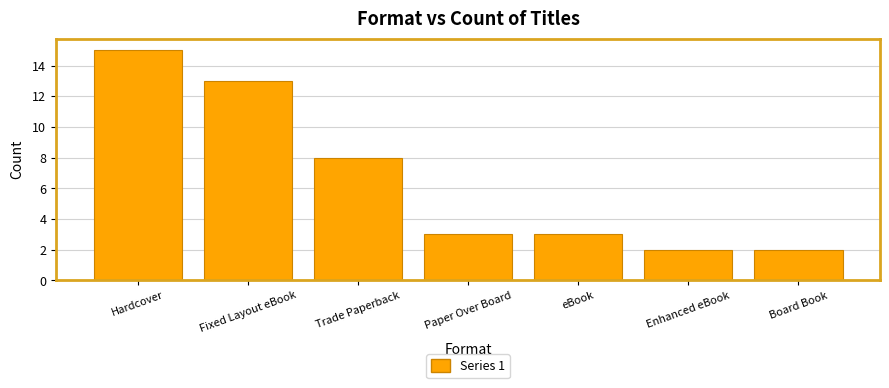

Is it true that the value at Board Book is 3?

False